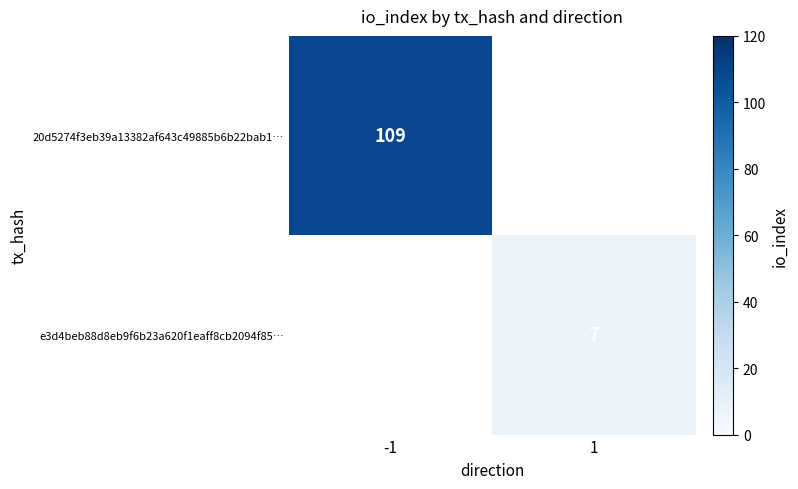

True or false: 20d5274f3eb39a13382af643c49885b6b22bab1… has a value of 109 at -1.

True